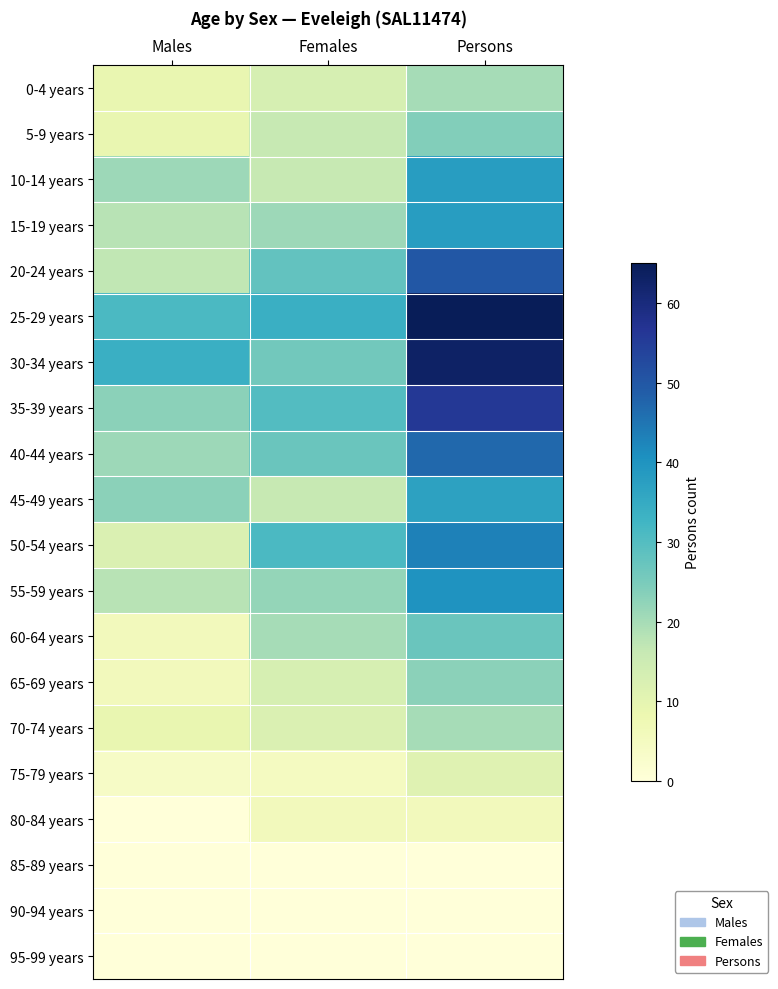

Which category has the lowest value across all series?

Males